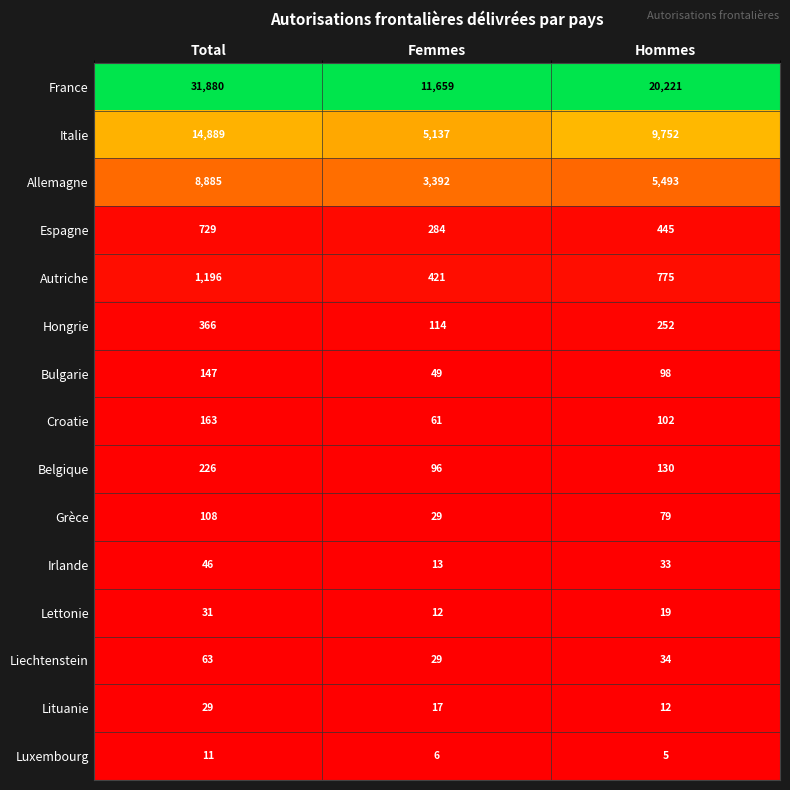

The value of Autriche at Femmes is 421. True or false?

True